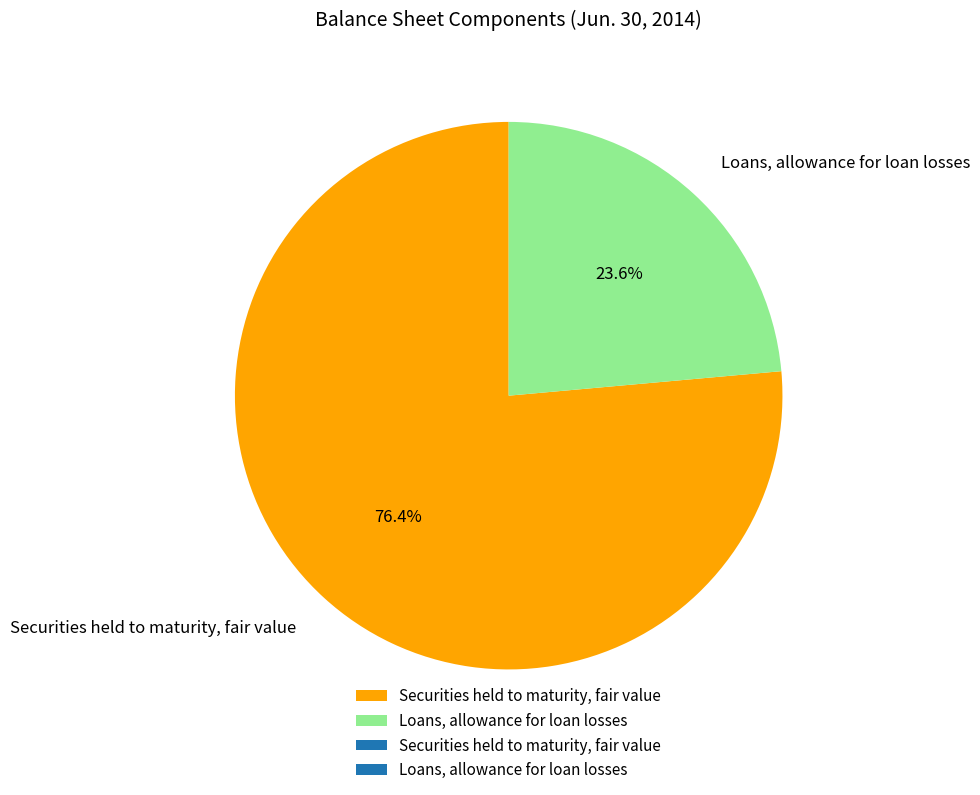

To the nearest percent, what is the average slice percentage?

50%